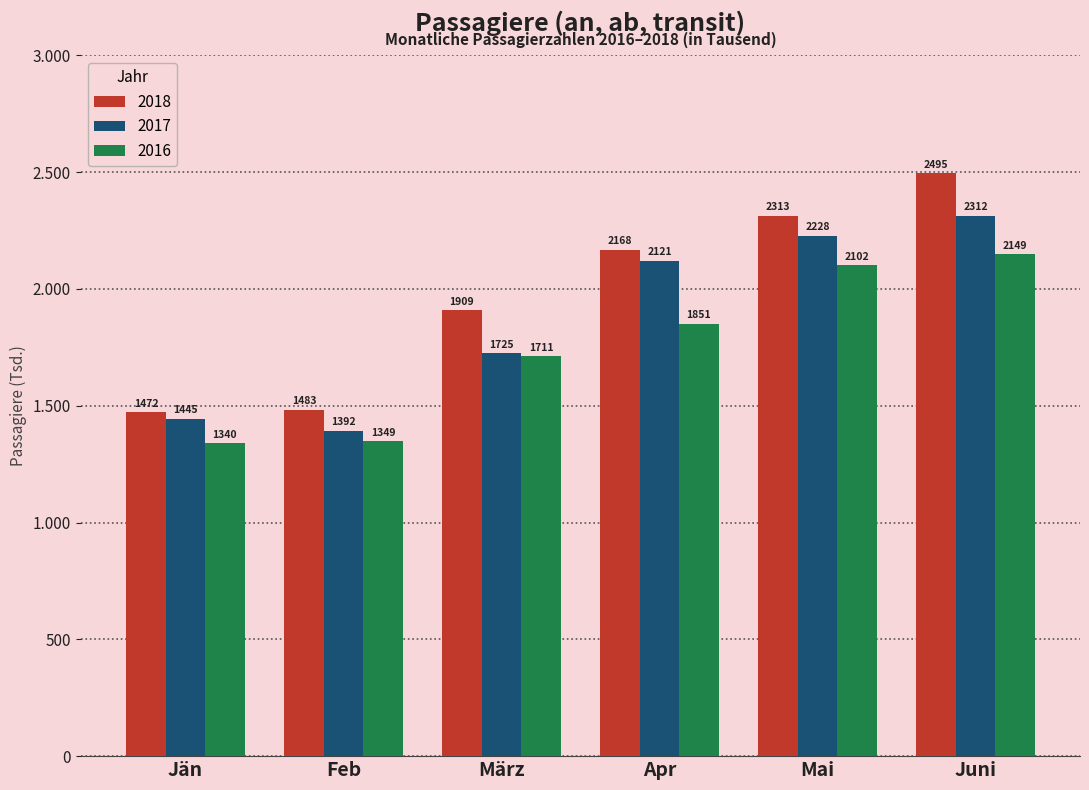

Does the chart contain any negative values?

No